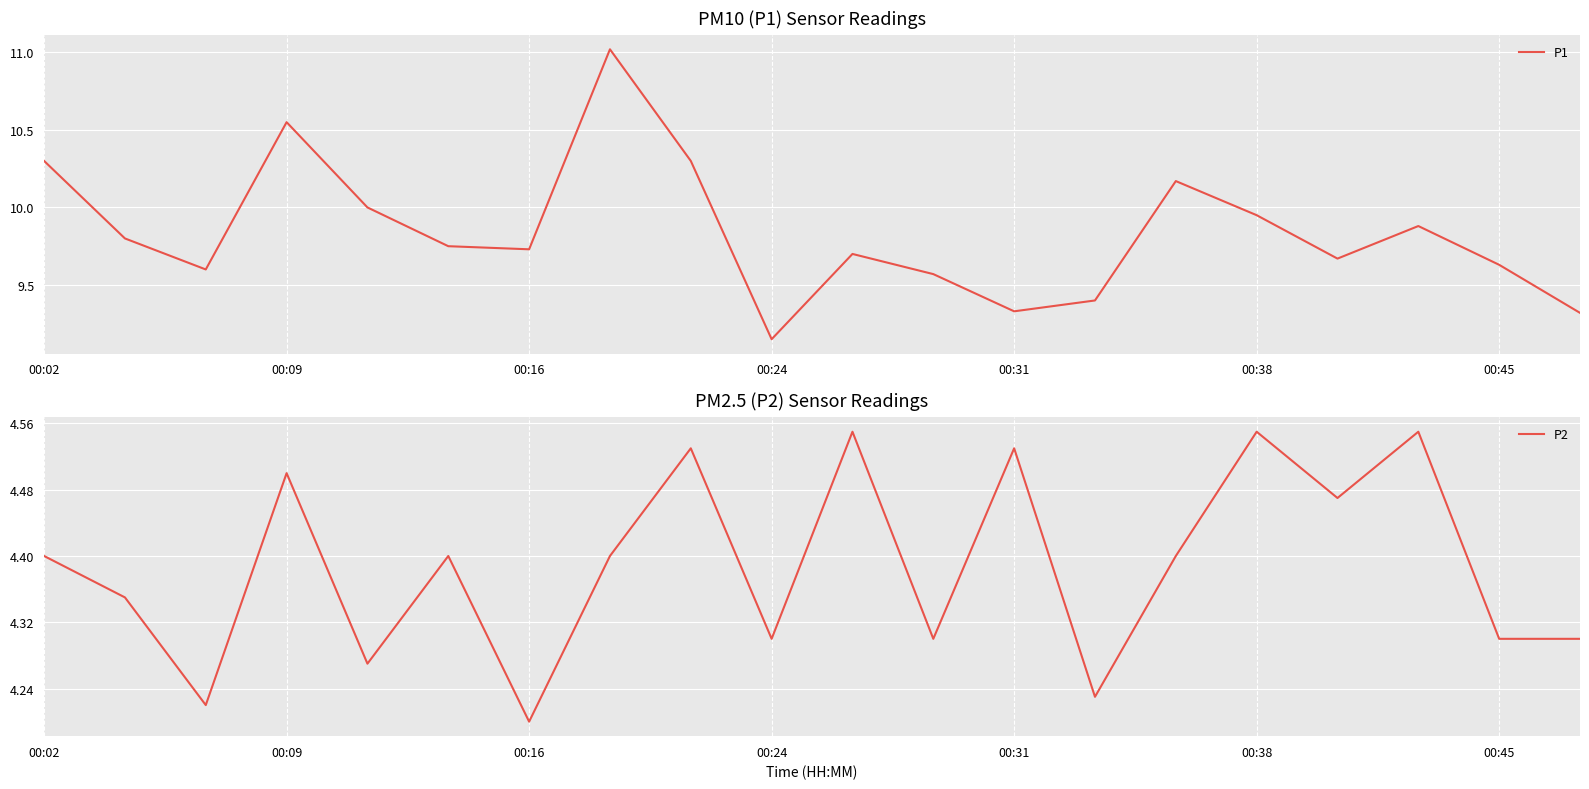

True or false: P1 has a value of 12.7 at 00:24.

False